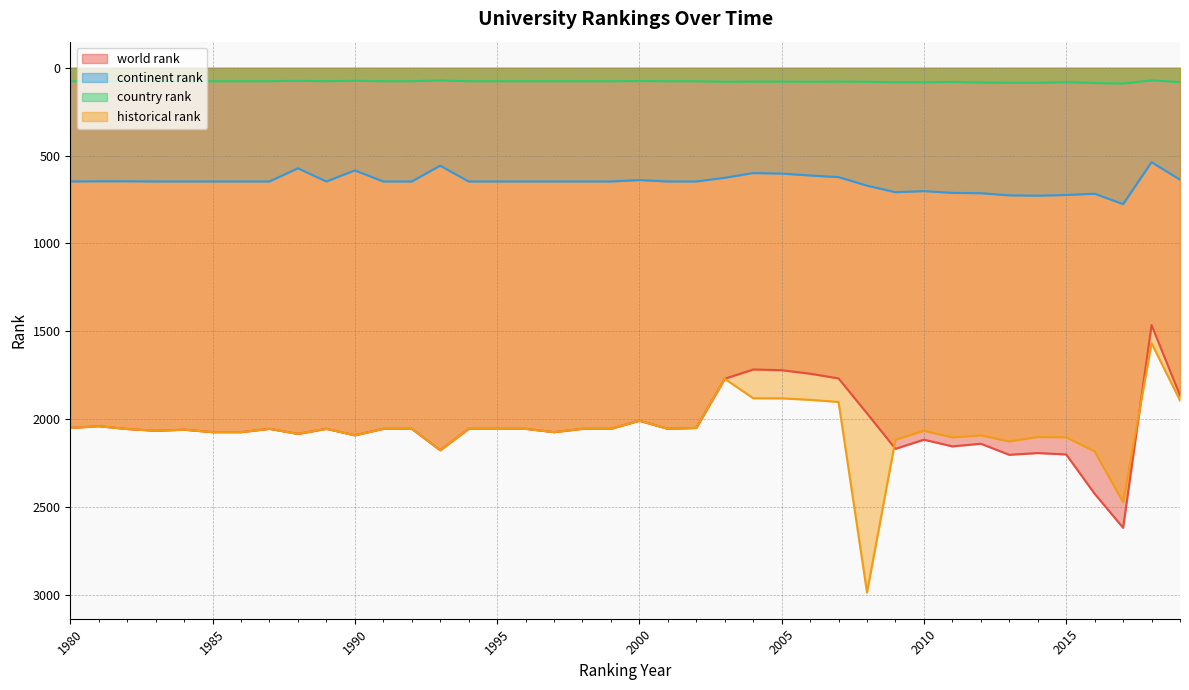

The world rank series shows 2051.0 at 1980. True or false?

True